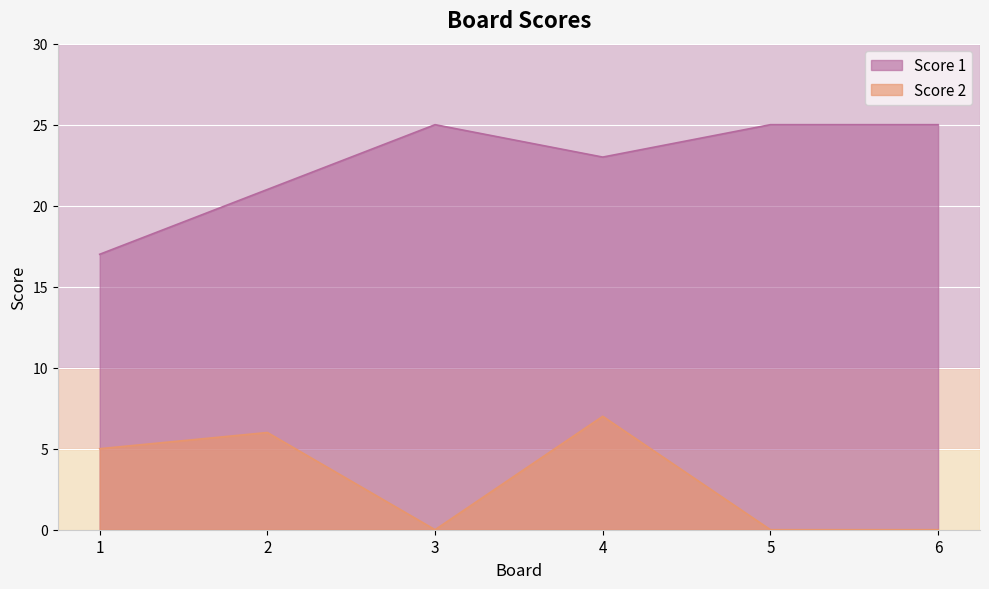

What is the maximum value for Score 2?

7